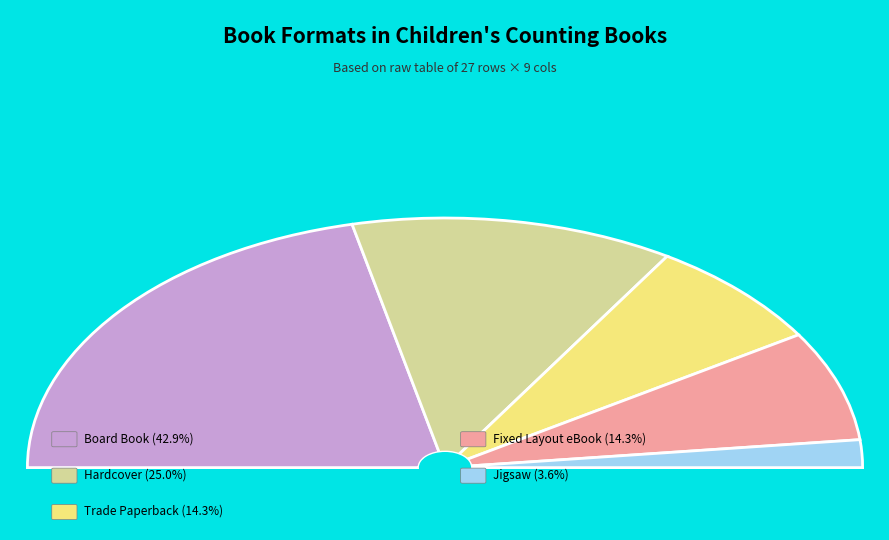

What is the largest slice in the pie chart?

Board Book